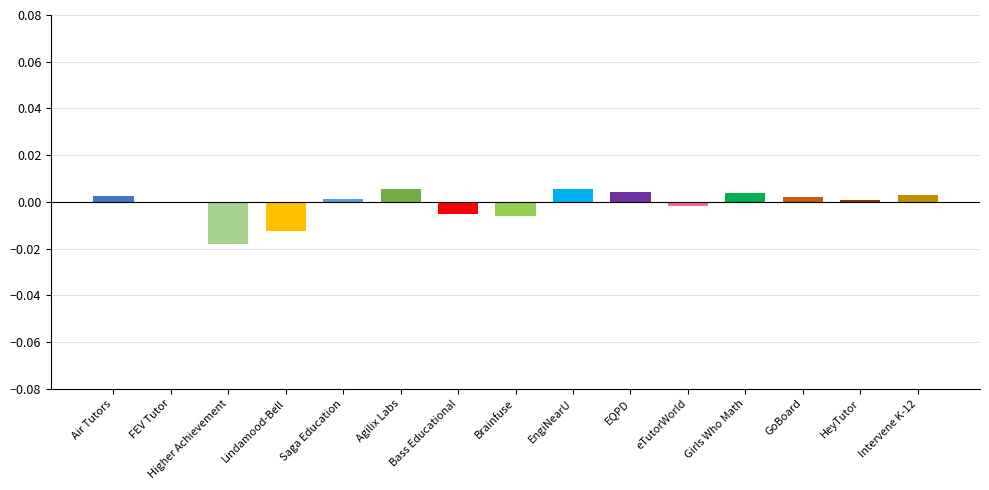

True or false: the data shows -0.0 at Brainfuse.

True